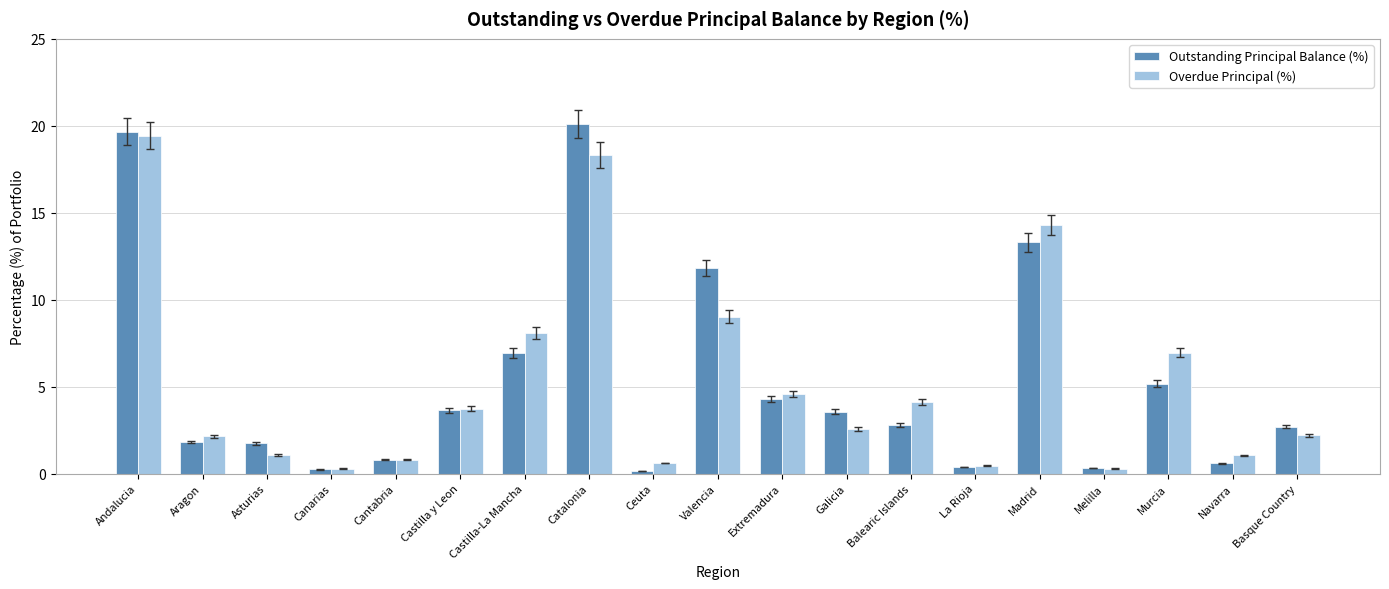

Is the value of Overdue Principal (%) at Galicia greater than the value of Outstanding Principal Balance (%) at Extremadura?

No